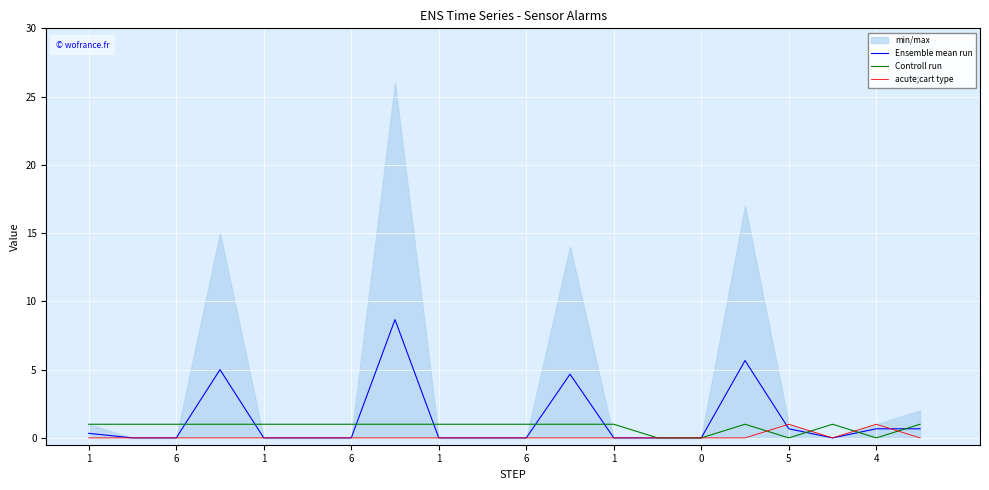

Which category has the lowest value in the Ensemble mean run series?

6